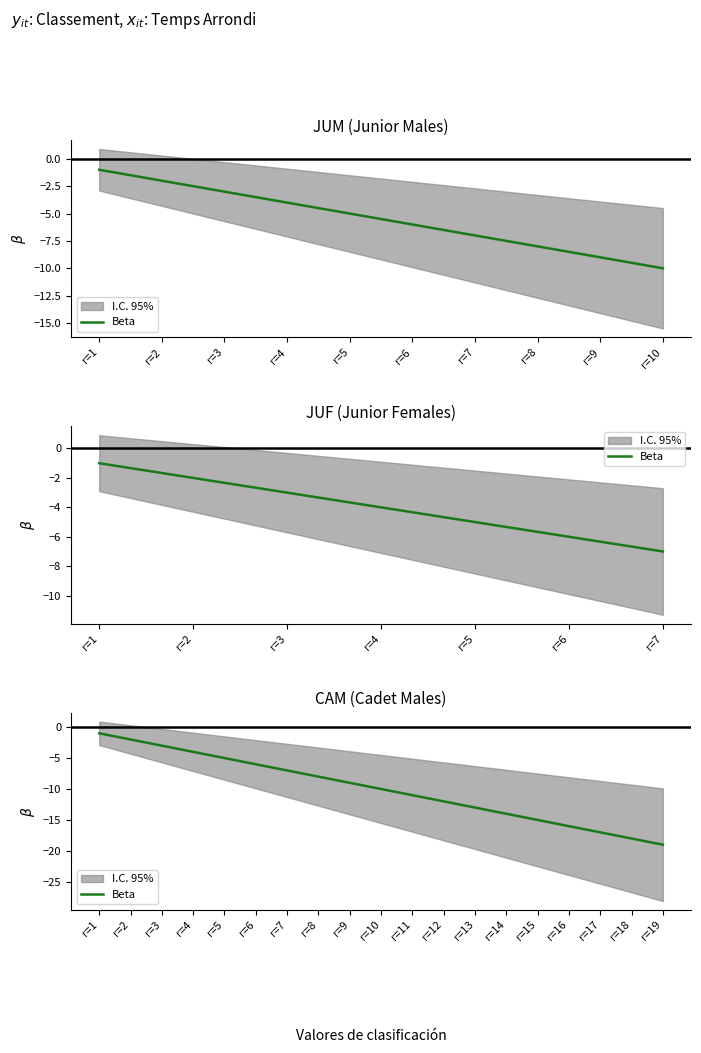

Is it true that the value at r=10 is -6?

False